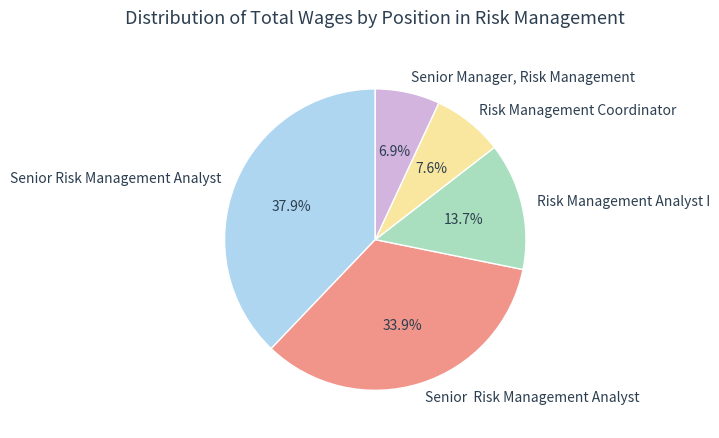

Is there a majority slice in this chart?

No